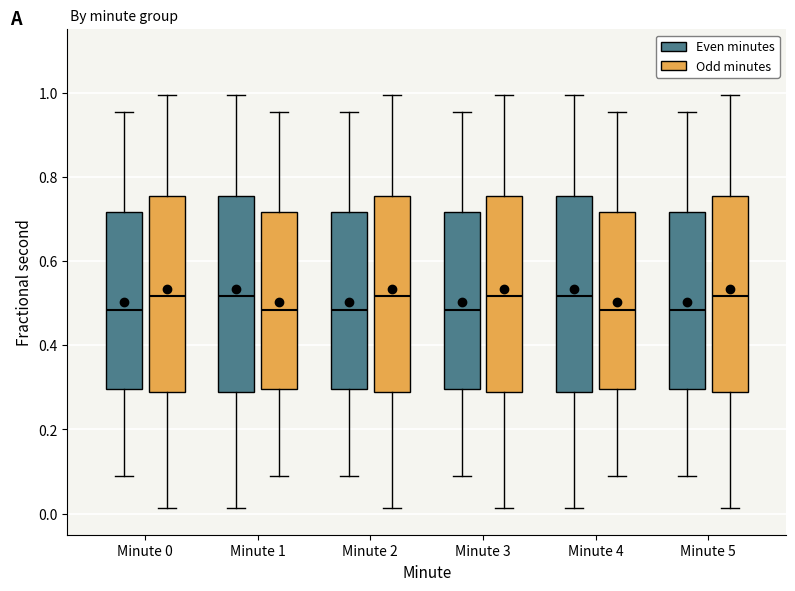

Reading left to right, read every box against the y-axis: the position of its median line, the range the box covers, and the ends of its whiskers. The values are not printed on the chart, so give them approximately, as read against the axis.

Minute 0 (Even minutes): median 0.48, box 0.30 to 0.72, whiskers 0.10 to 0.96
Minute 0 (Odd minutes): median 0.52, box 0.28 to 0.76, whiskers 0.02 to 1.00
Minute 1 (Even minutes): median 0.52, box 0.28 to 0.76, whiskers 0.02 to 1.00
Minute 1 (Odd minutes): median 0.48, box 0.30 to 0.72, whiskers 0.10 to 0.96
Minute 2 (Even minutes): median 0.48, box 0.30 to 0.72, whiskers 0.10 to 0.96
Minute 2 (Odd minutes): median 0.52, box 0.28 to 0.76, whiskers 0.02 to 1.00
Minute 3 (Even minutes): median 0.48, box 0.30 to 0.72, whiskers 0.10 to 0.96
Minute 3 (Odd minutes): median 0.52, box 0.28 to 0.76, whiskers 0.02 to 1.00
Minute 4 (Even minutes): median 0.52, box 0.28 to 0.76, whiskers 0.02 to 1.00
Minute 4 (Odd minutes): median 0.48, box 0.30 to 0.72, whiskers 0.10 to 0.96
Minute 5 (Even minutes): median 0.48, box 0.30 to 0.72, whiskers 0.10 to 0.96
Minute 5 (Odd minutes): median 0.52, box 0.28 to 0.76, whiskers 0.02 to 1.00